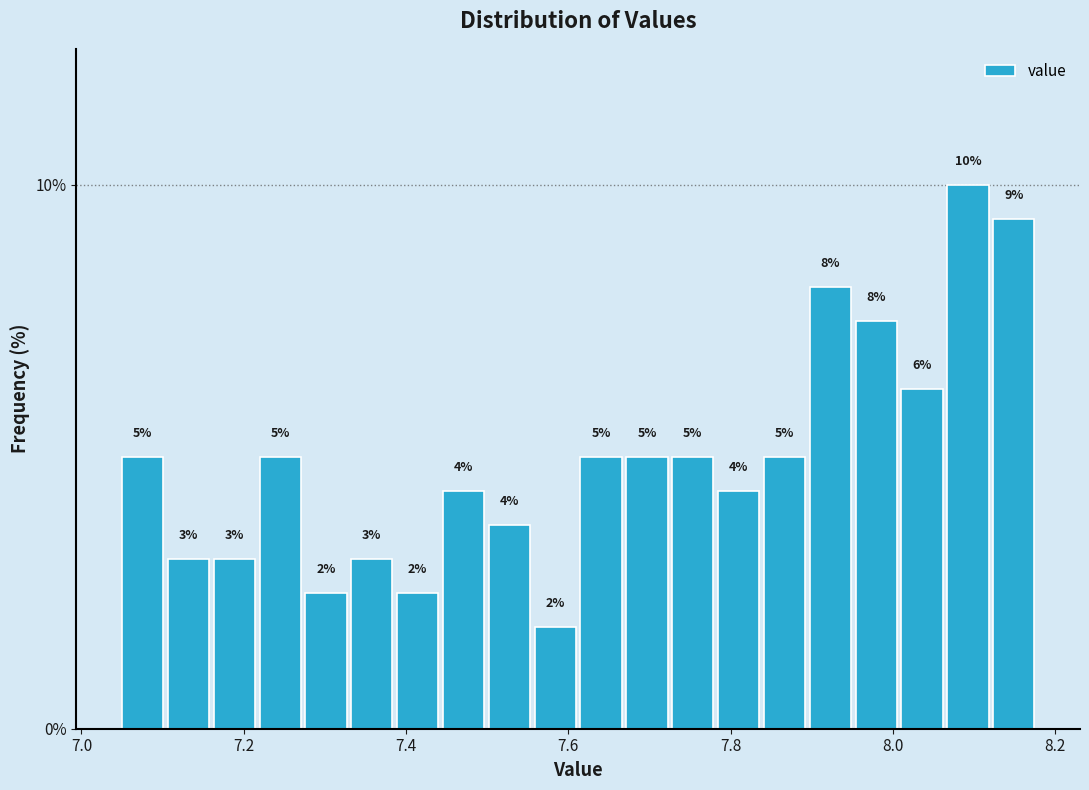

Read against the x-axis, roughly where is the centre of the tallest bar?

8.10